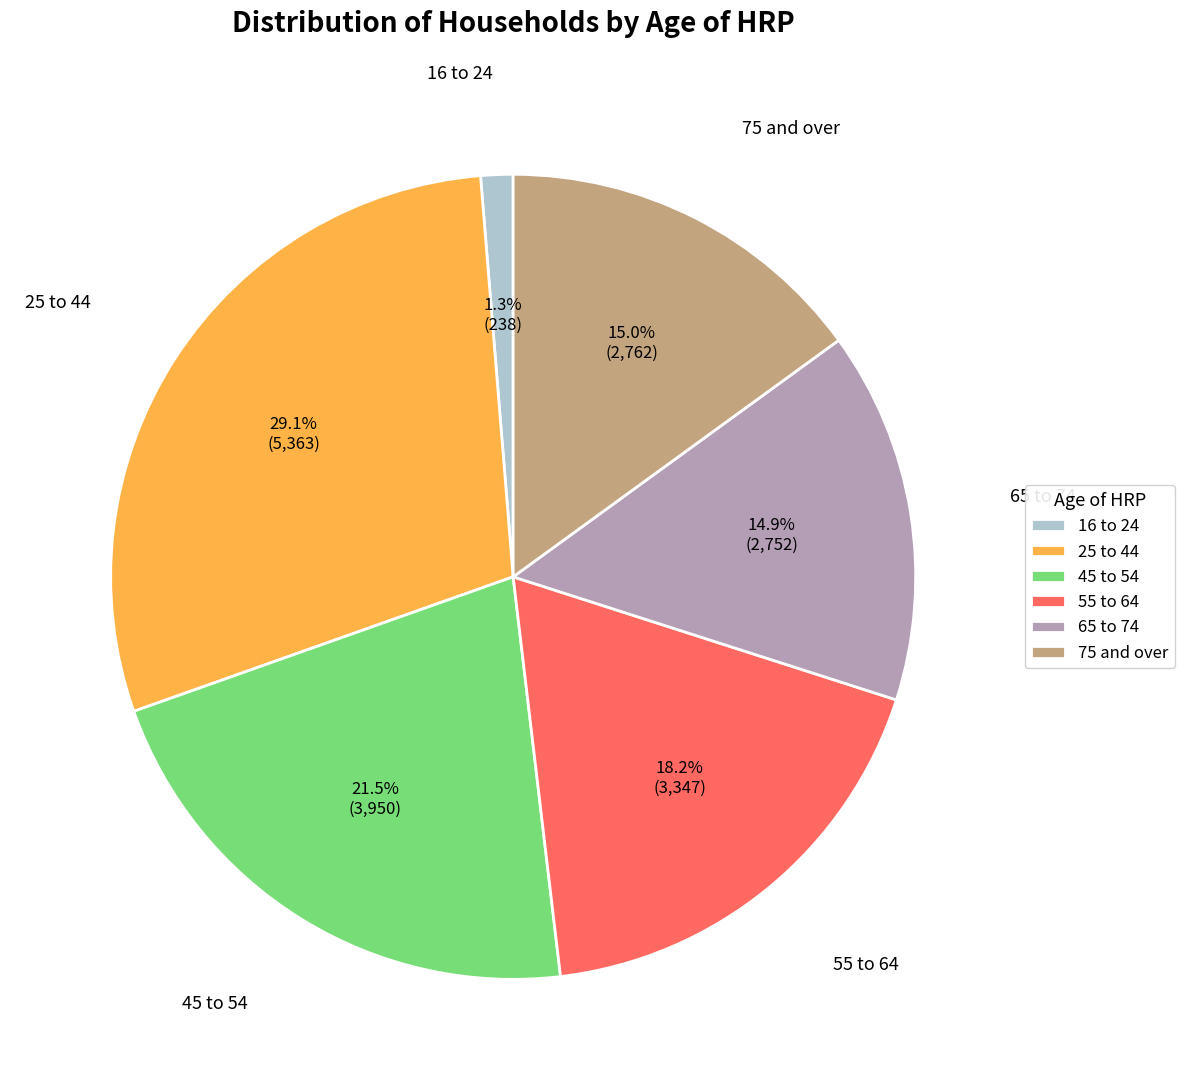

Is 65 to 74 the majority of the pie?

No